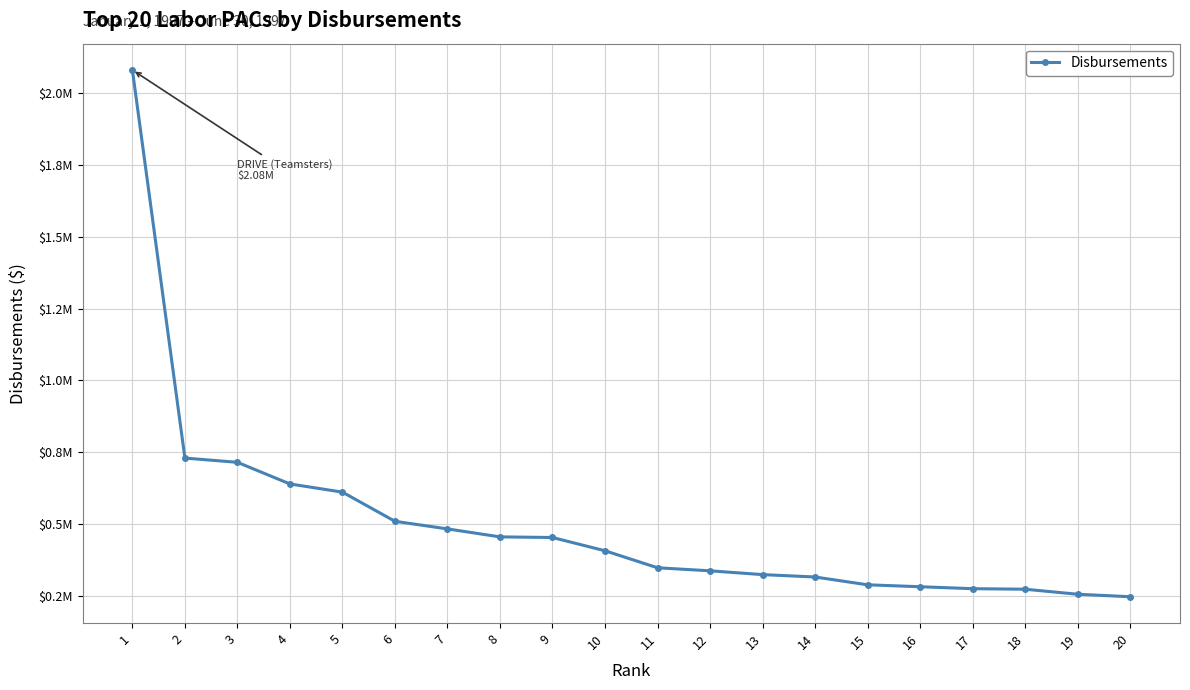

Which category has the lowest value across all series?

20